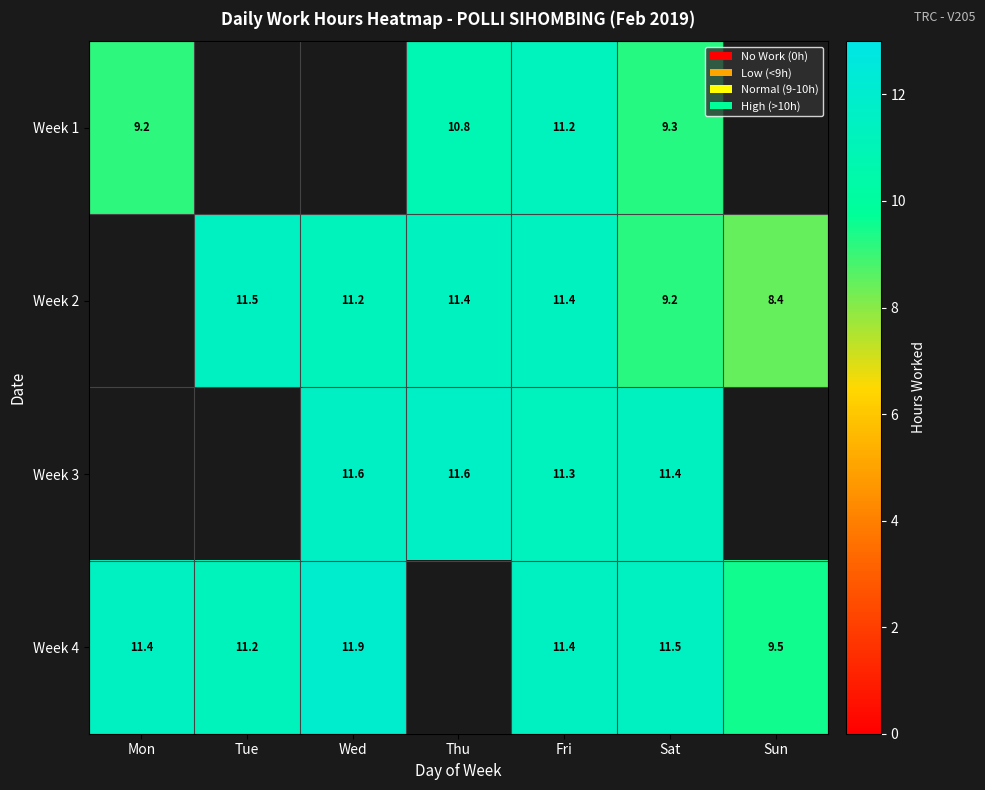

The Week 3 series shows 11.3 at Fri. True or false?

True